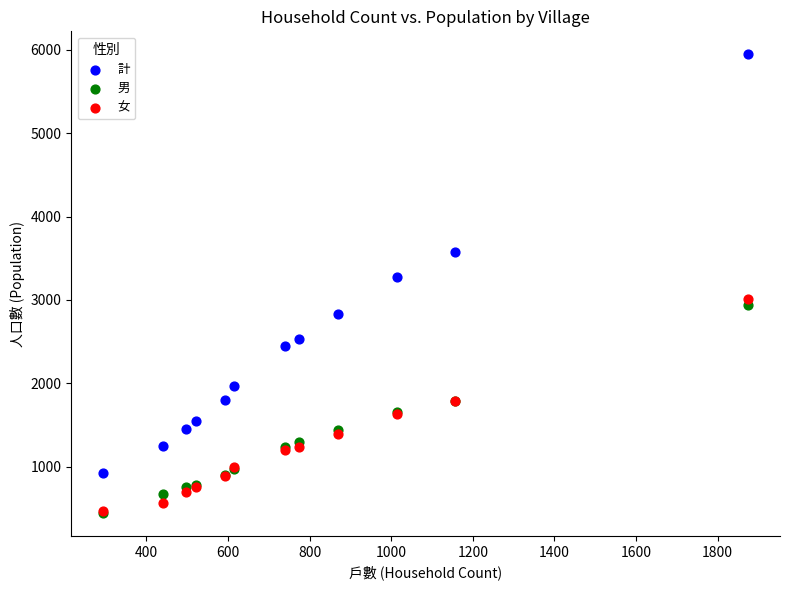

Across all series, what Y value is closest to 3196?

3281